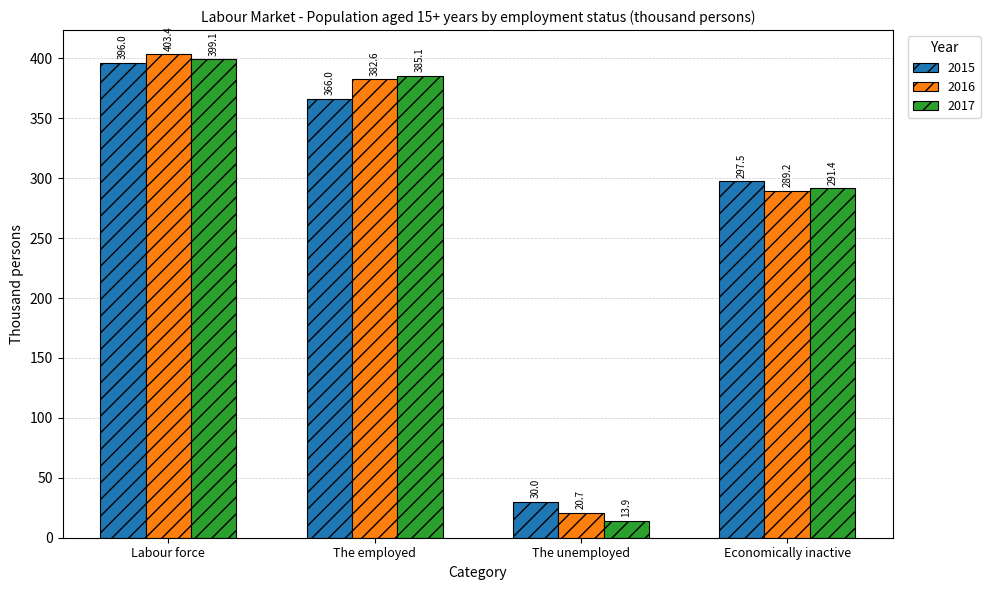

Which series changed the most between Labour force and The unemployed?

2017